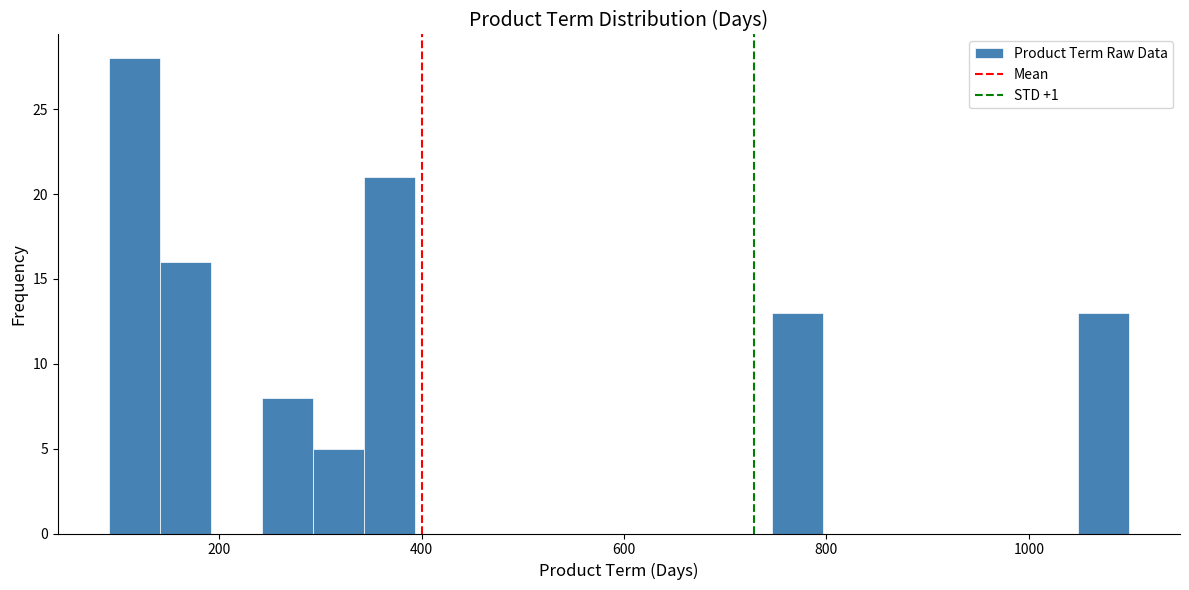

Read against the x-axis, roughly where is the centre of the tallest bar?

120